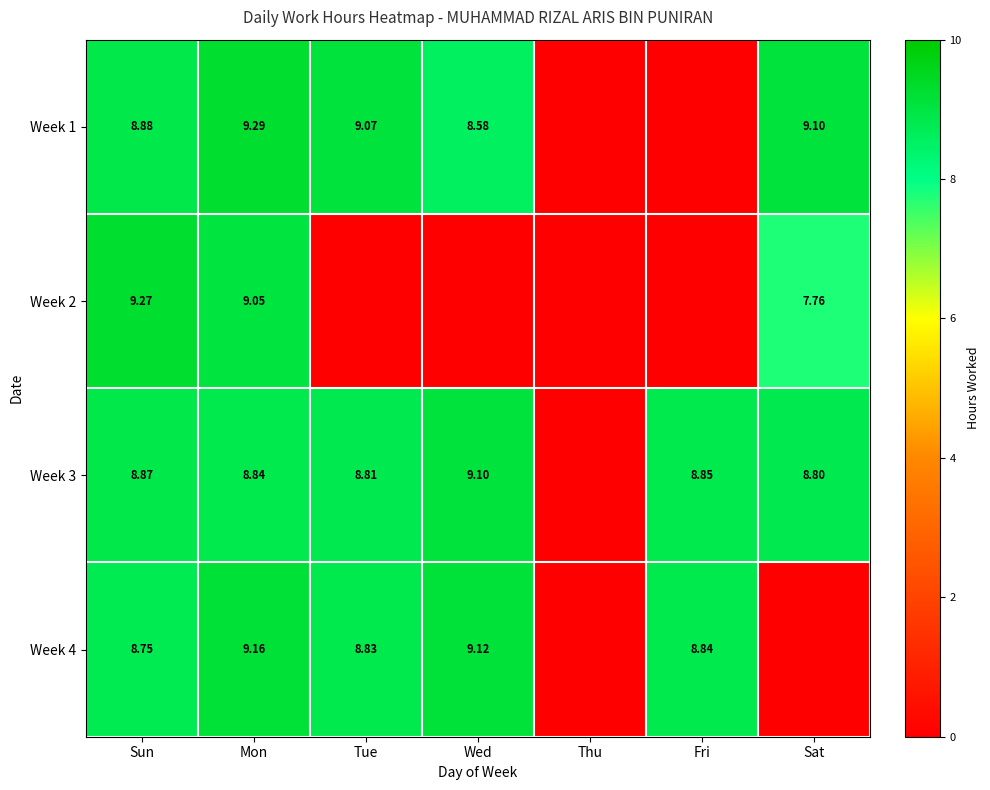

What is the spread (max minus min) of values at Fri?

8.8